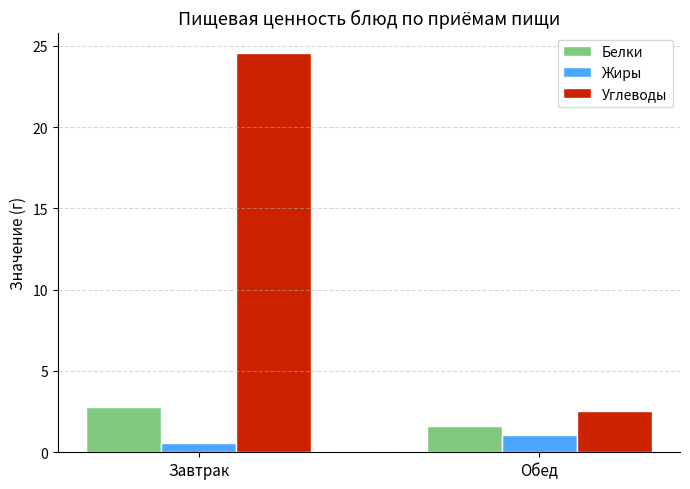

List the series in order of their peak value, highest first.

Углеводы, Белки, Жиры